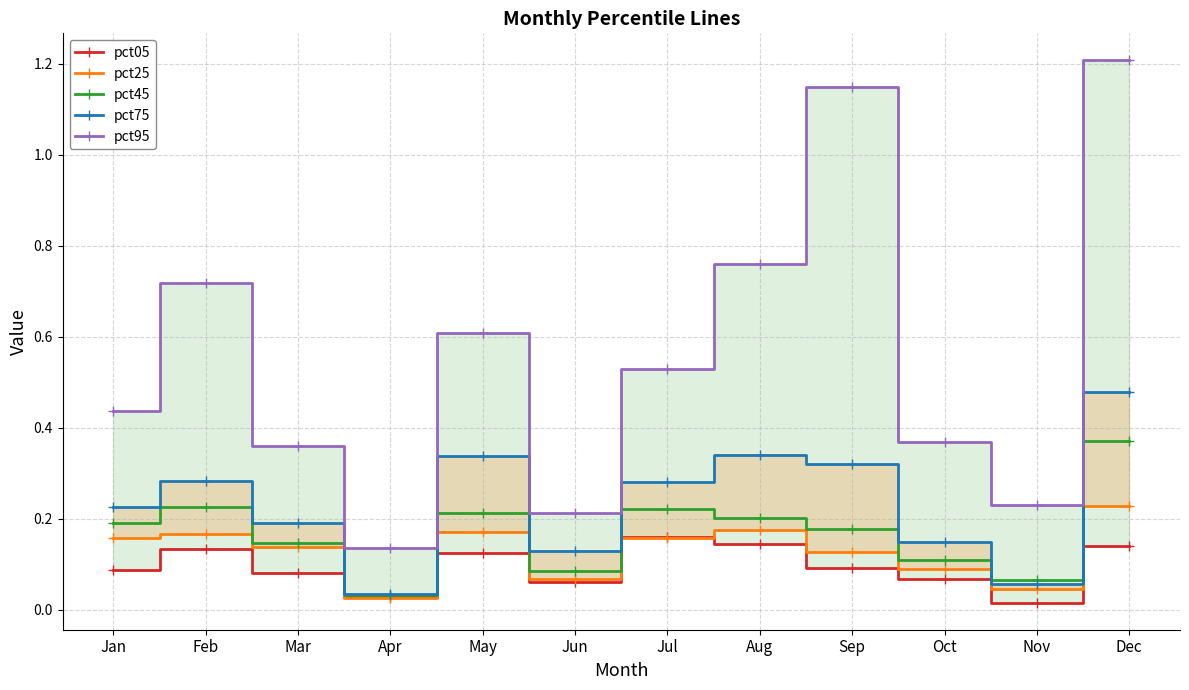

True or false: pct05 has a value of 0.1 at Sep.

True